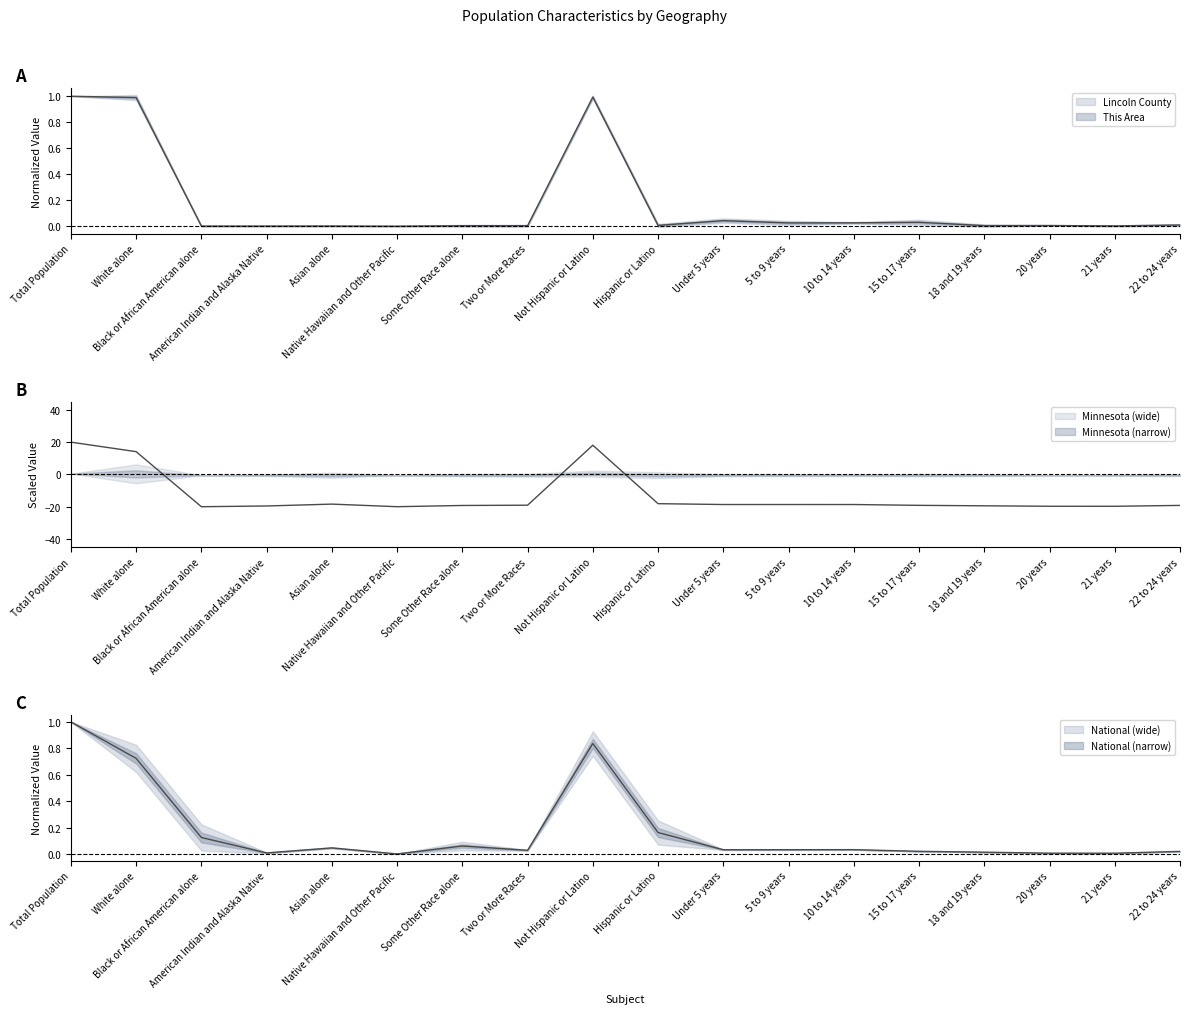

The Minnesota series shows 0.0 at 21 years. True or false?

True